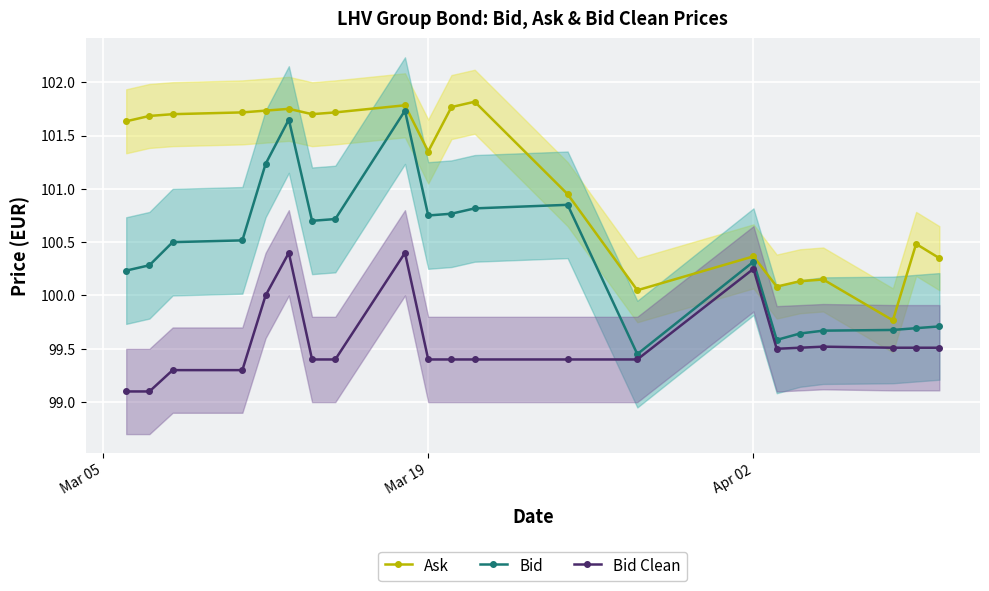

What is the maximum value for Bid Clean?

100.4